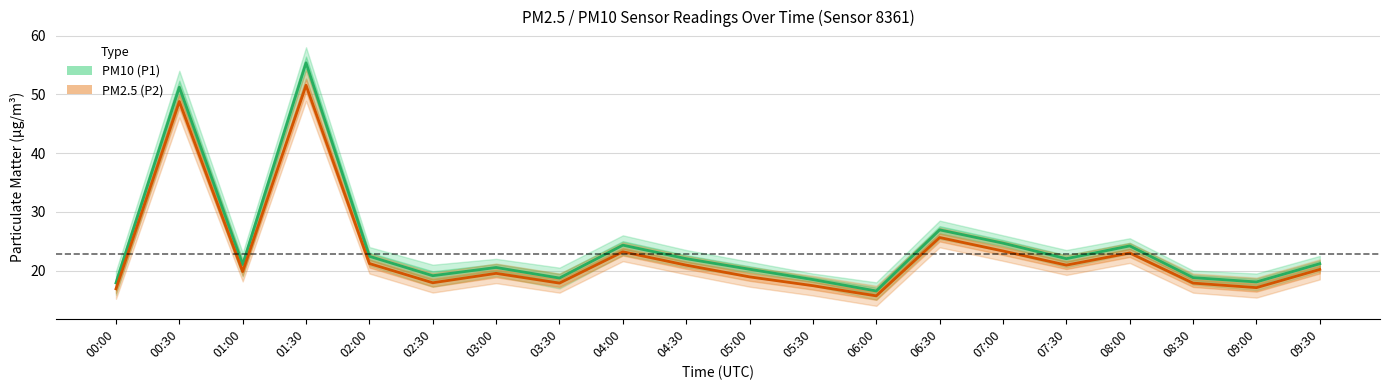

What is the label of the 15th point from the right?

02:30